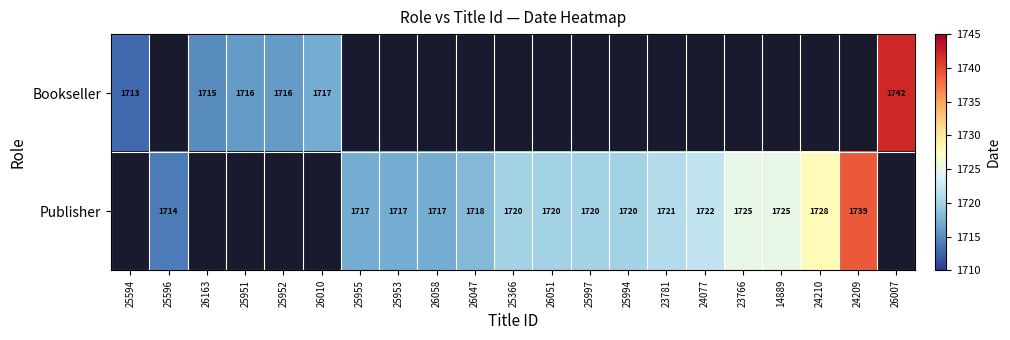

Is the value of Publisher at 25596 greater than the value of Bookseller at 26163?

No